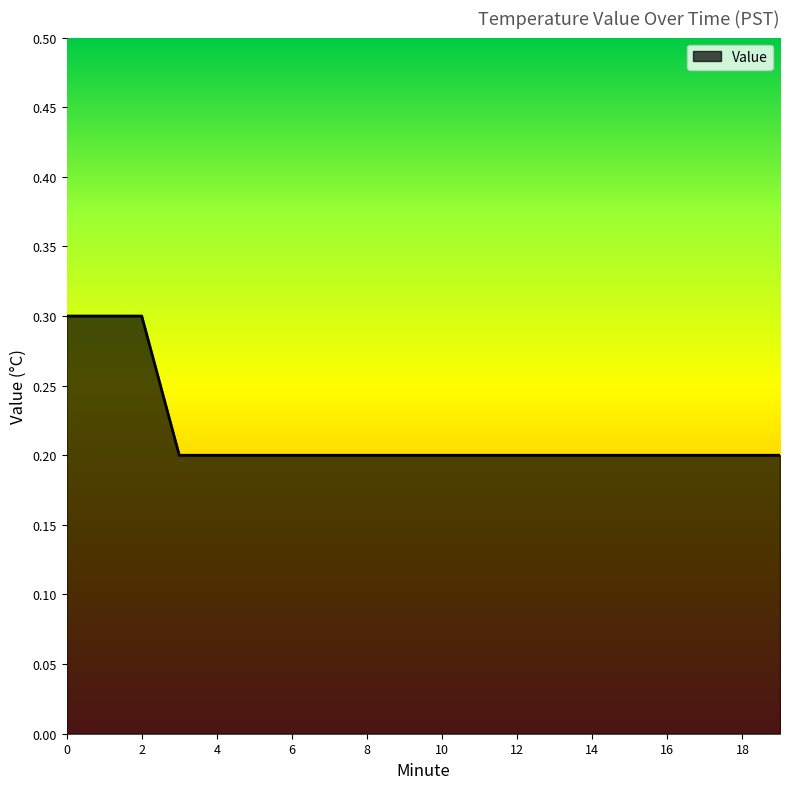

How many lines are shown in the chart?

1